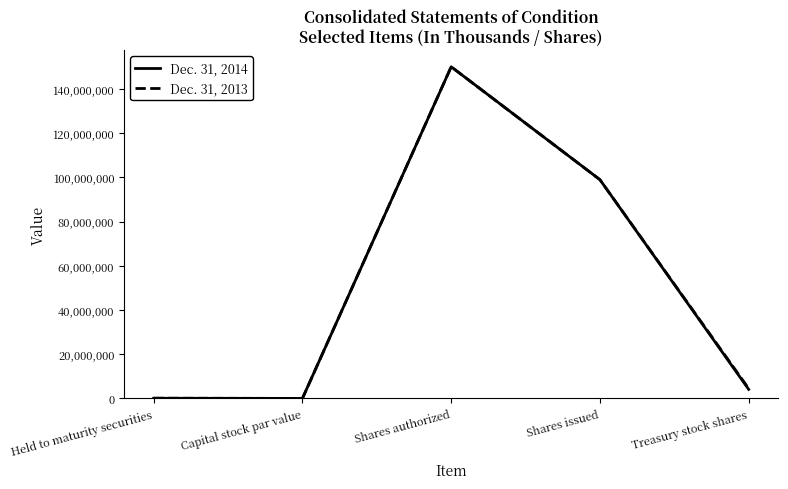

What is the sum of all Dec. 31, 2014 values?

253107261